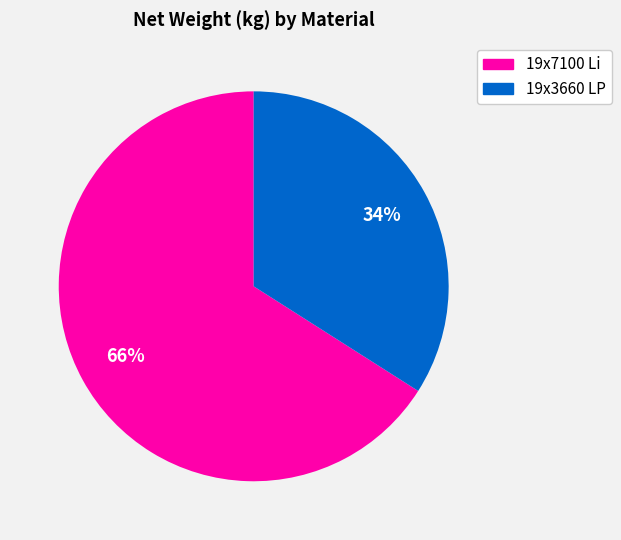

The 19x3660 LP slice represents 34% of the pie. True or false?

True